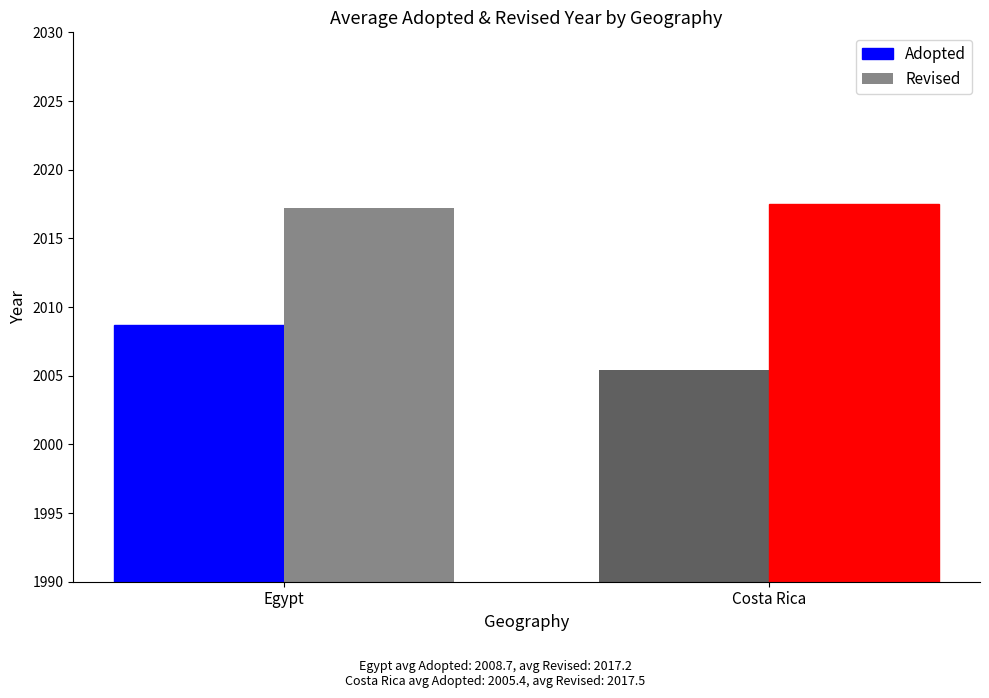

Reading left to right, transcribe all the data shown in this chart.

Adopted: Egypt=2008.7	Costa Rica=2005.4
Revised: Egypt=2017.2	Costa Rica=2017.5